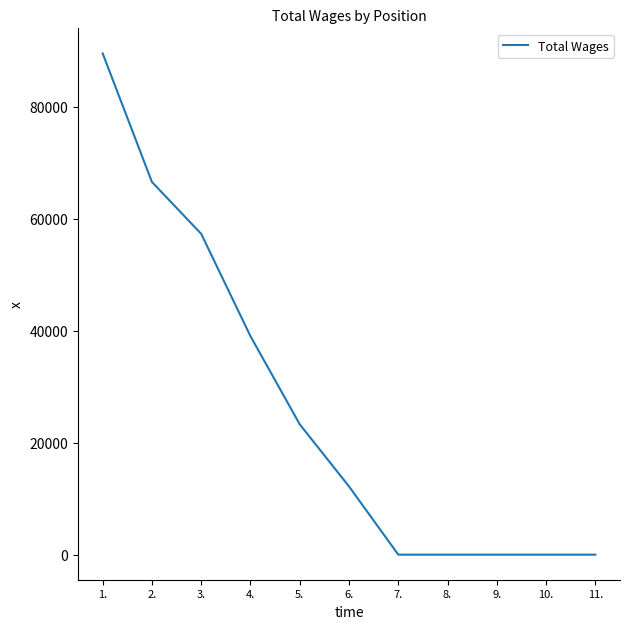

What is the change in value from 5. to 6.?

-11083